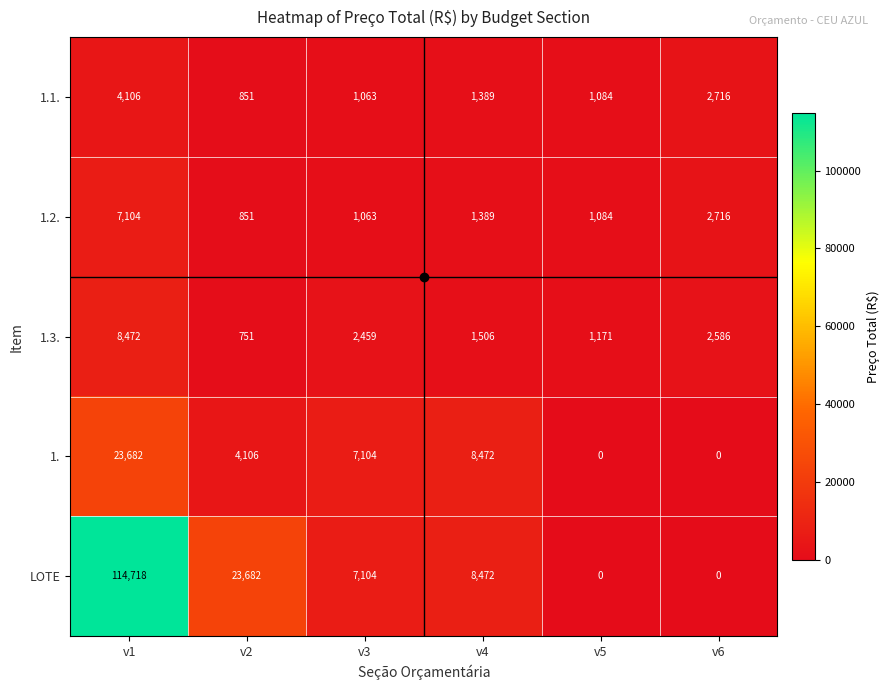

What is the sum of the 1.2. values at v3 and v1?

8167